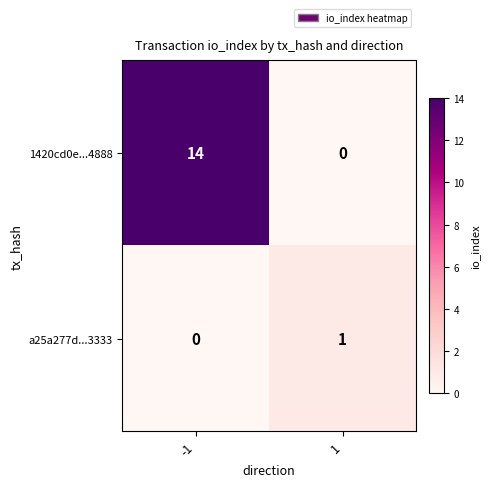

What is the average value of the 1420cd0e...4888 series?

7